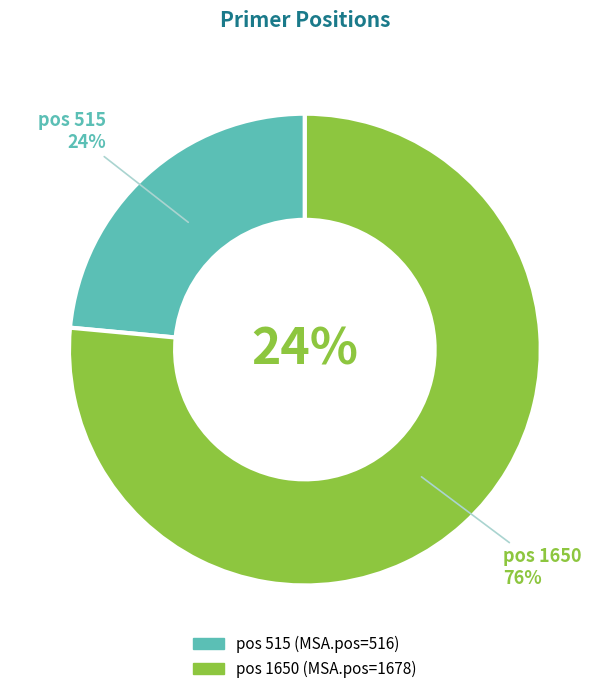

To the nearest percent, what is the average slice percentage?

50%